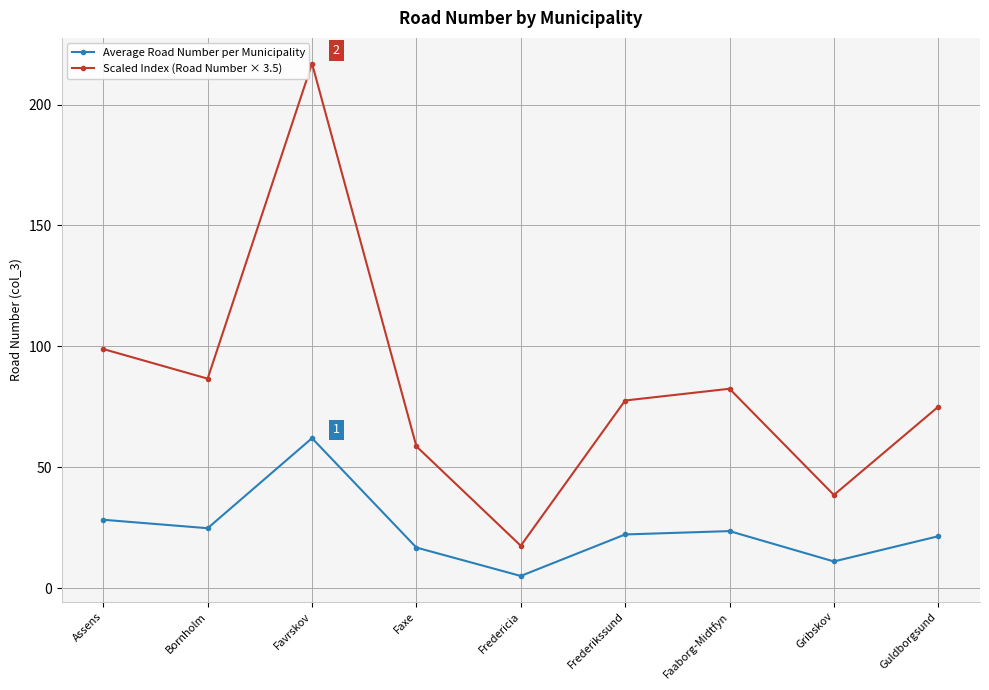

List the series in order of their peak value, lowest first.

Average Road Number per Municipality, Scaled Index (Road Number × 3.5)